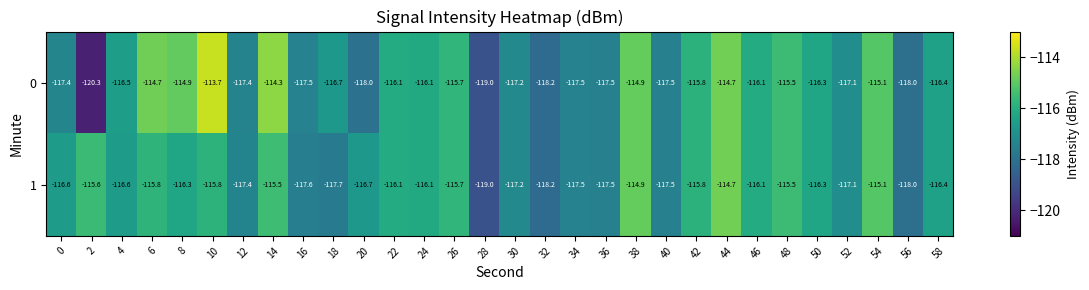

What is the greatest value displayed?

-113.7